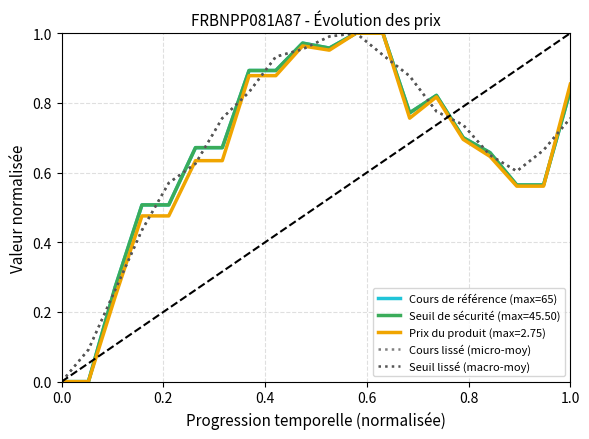

How many times do Cours de référence (max=65) and Cours lissé (micro-moy) cross each other?

14